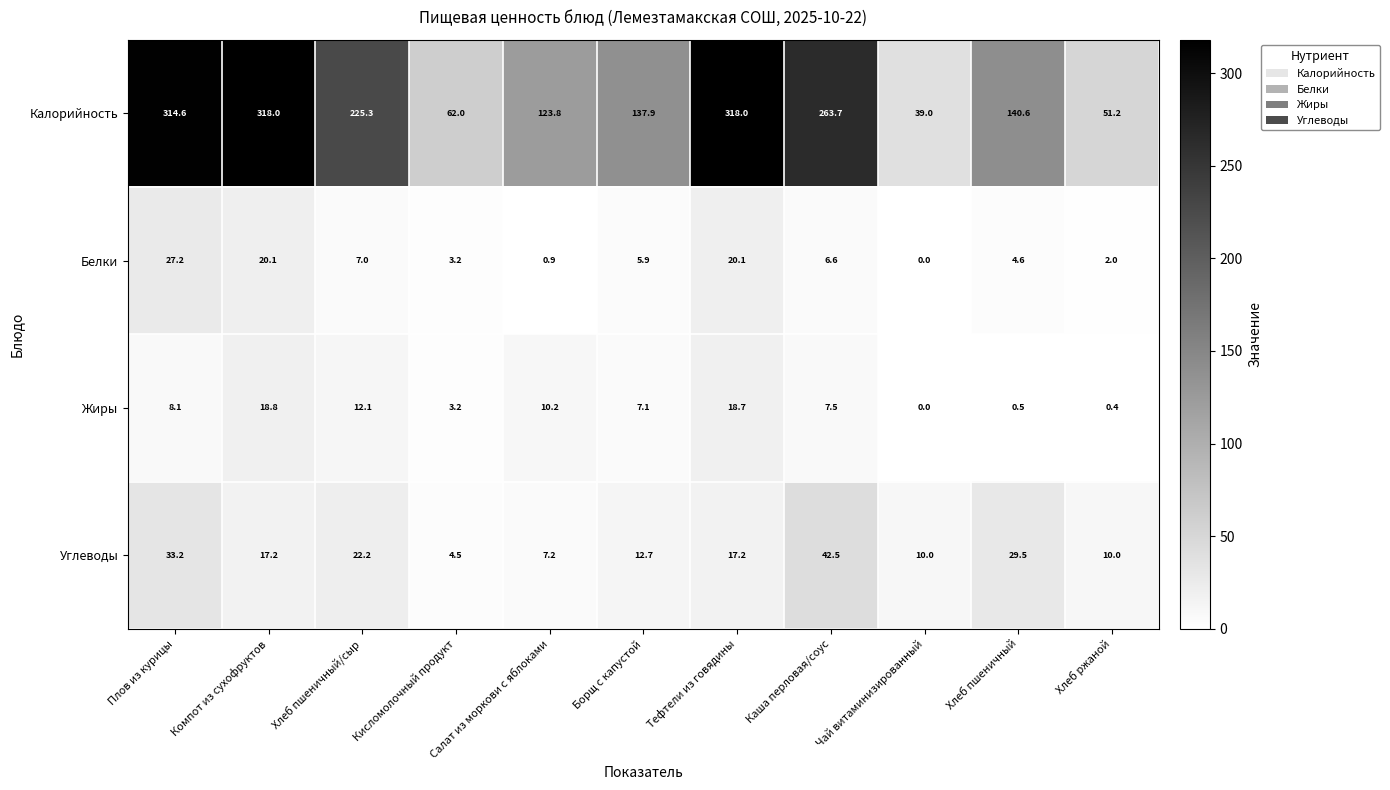

Which category has the highest value in the Жиры series?

Компот из сухофруктов